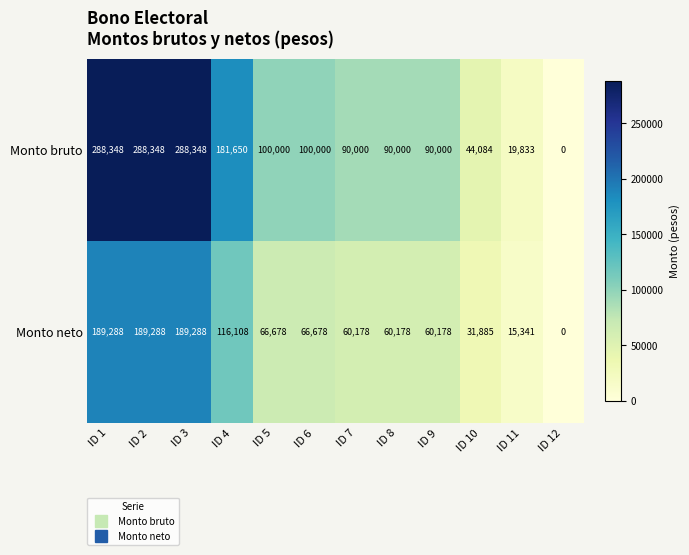

What is the difference between the Monto bruto values at ID 6 and ID 7?

10000